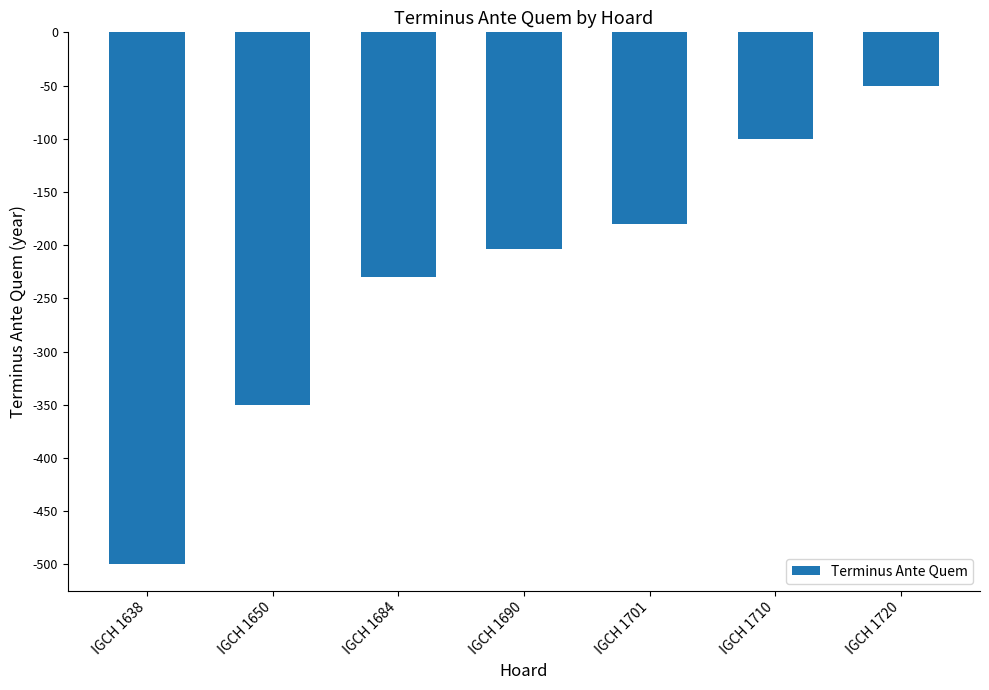

The chart shows a value of -500 at IGCH 1638. True or false?

True